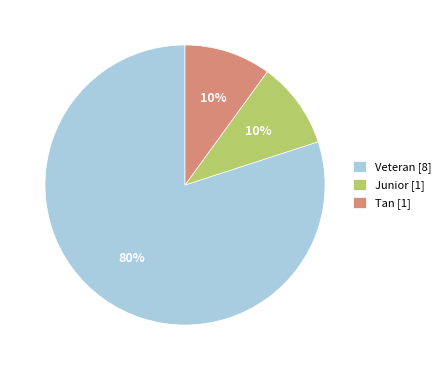

To the nearest percent, what is the difference between the largest and smallest slice percentages?

70%